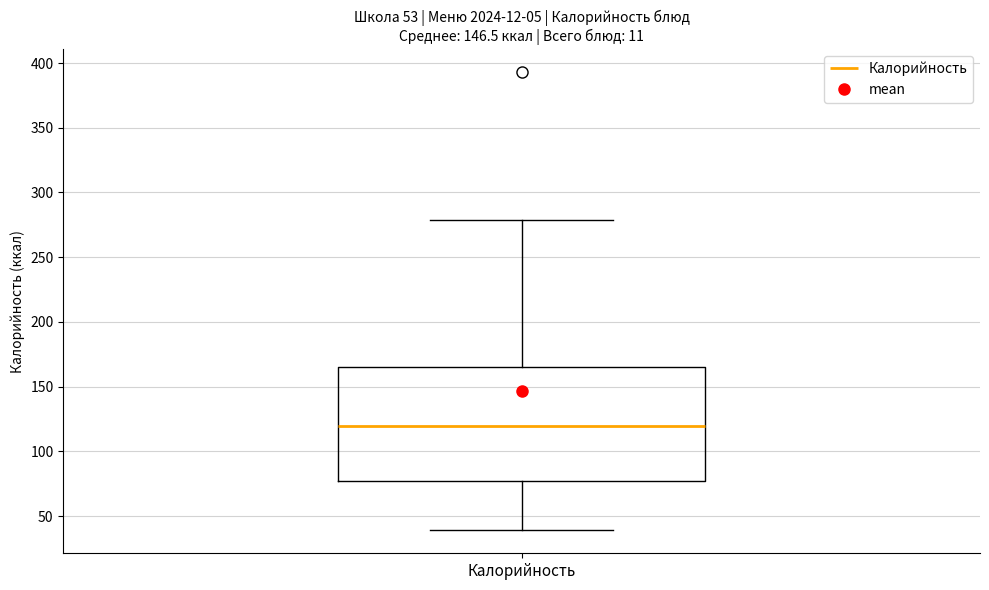

Transcribe this box plot: give where the median line is, the range the box spans, and where the two whiskers end, as read against the y-axis. The values are not printed on the chart, so give them approximately, as read against the axis.

median 120, box 80 to 165, whiskers 40 to 280